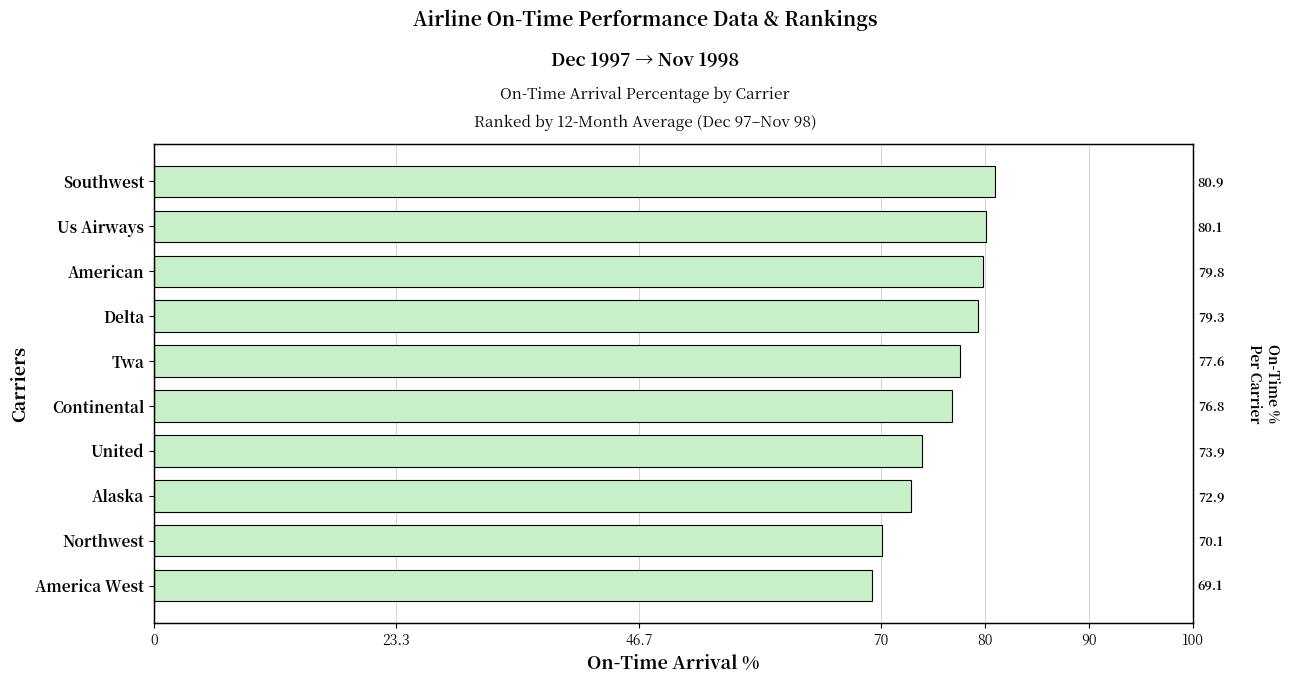

Count the number of categories in the chart.

10